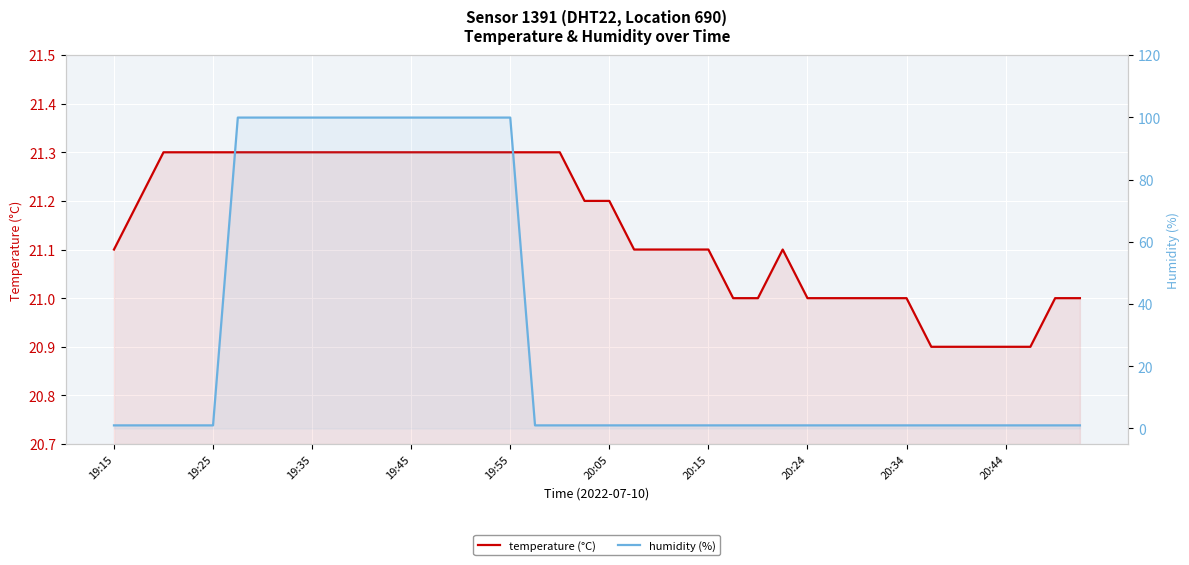

What are all the series names shown in the legend?

temperature (°C), humidity (%)